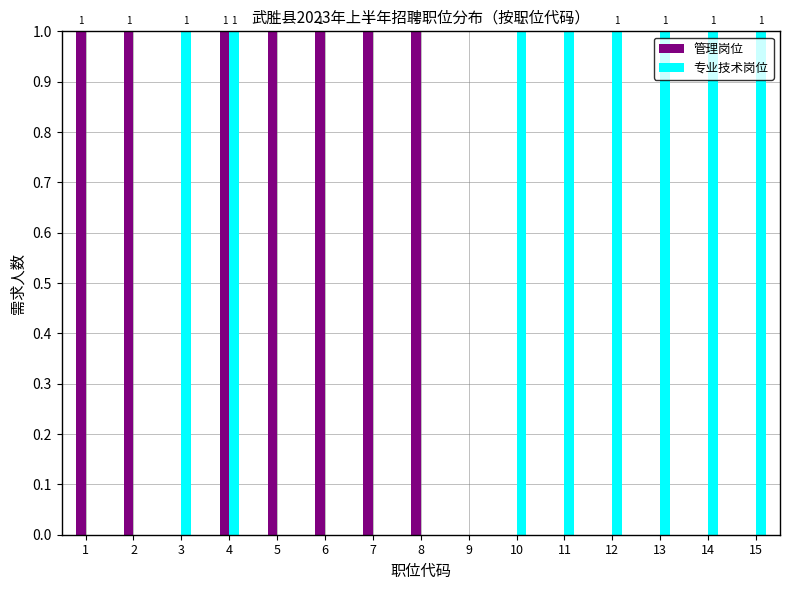

How many 专业技术岗位 values are between 0 and 1?

15